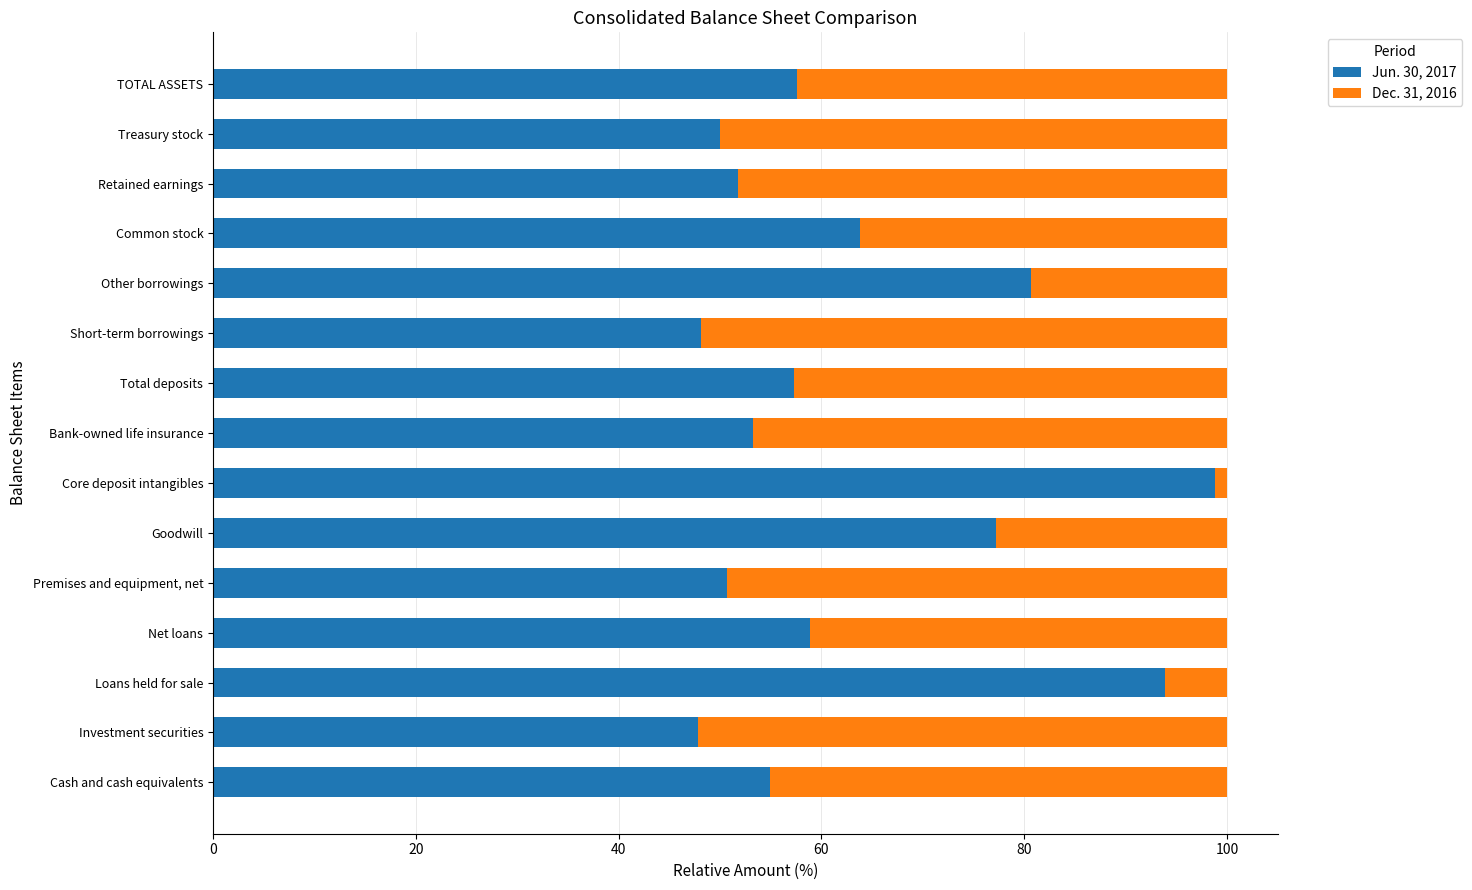

What is the total value across all series at Goodwill?

100.0